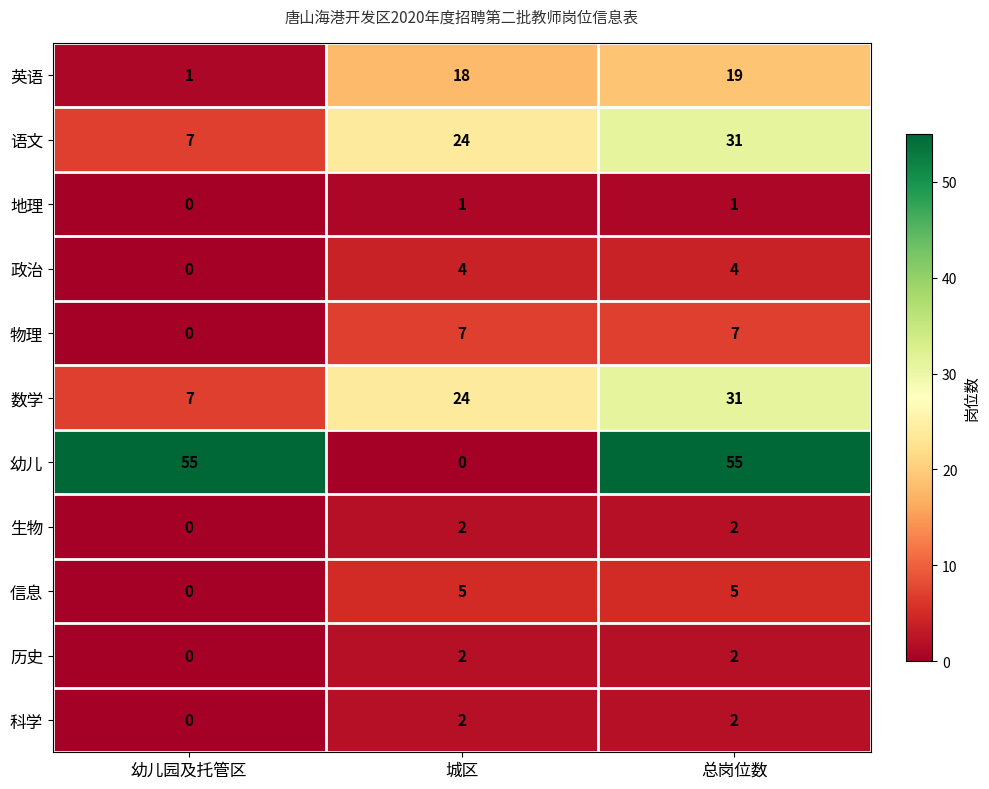

What is the difference between the highest and lowest values at 总岗位数?

54